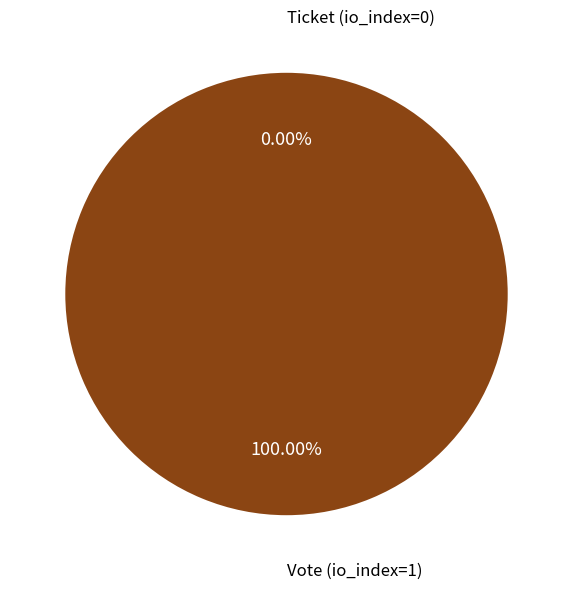

True or false: Vote (io_index=1) accounts for 100% of the total.

True